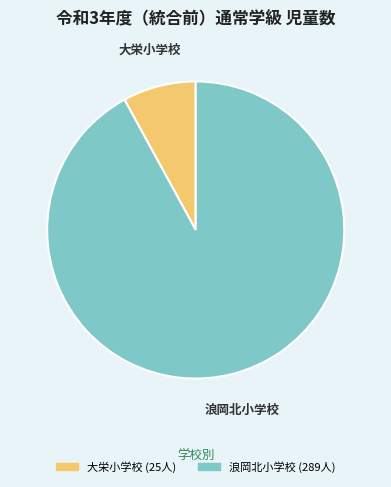

Combined, do 浪岡北小学校 and 大栄小学校 account for over 50%?

Yes